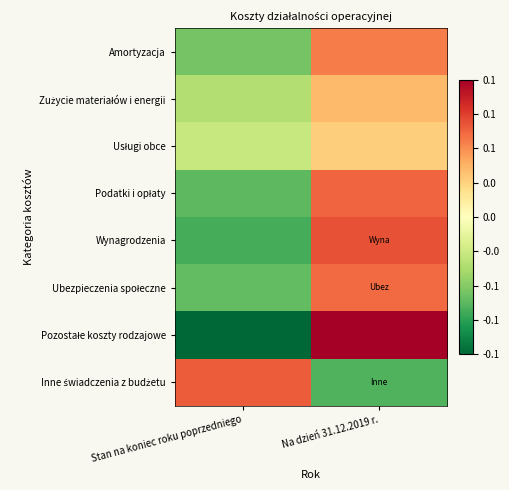

What is the maximum value shown in the chart?

0.2